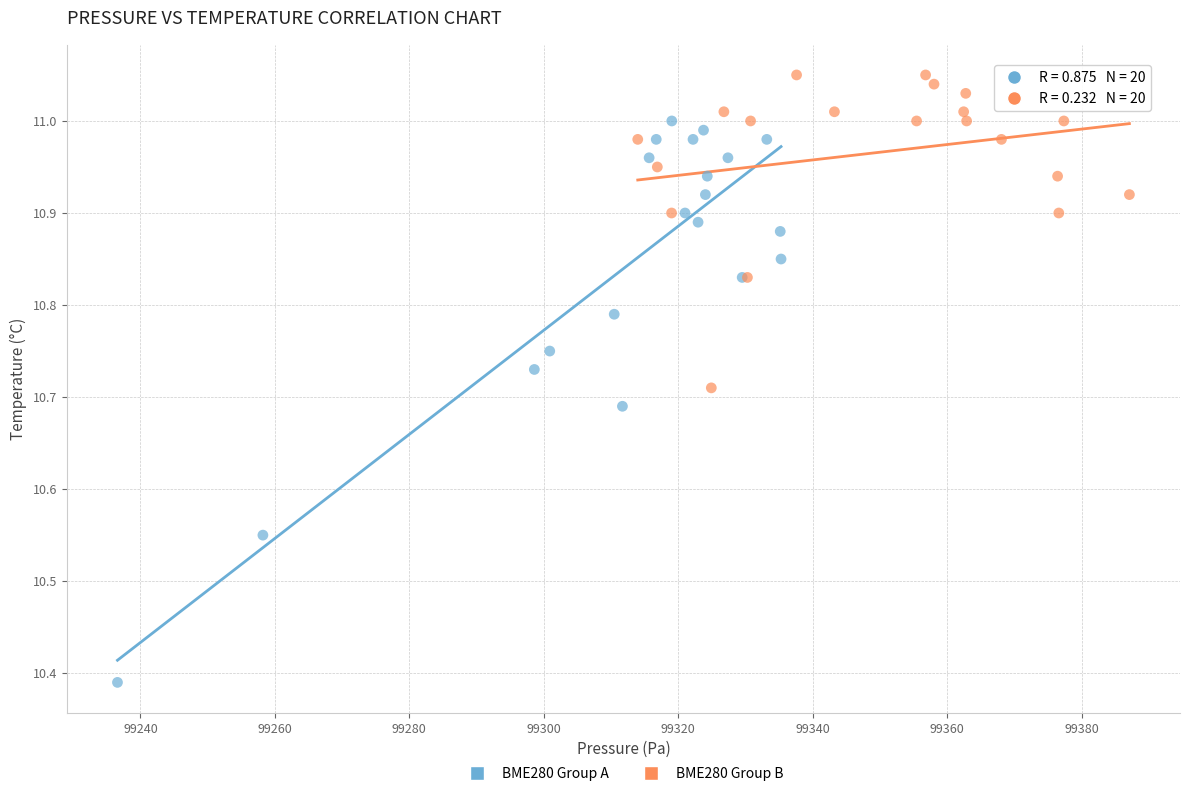

Which series contains the lowest Y value?

BME280 Group A